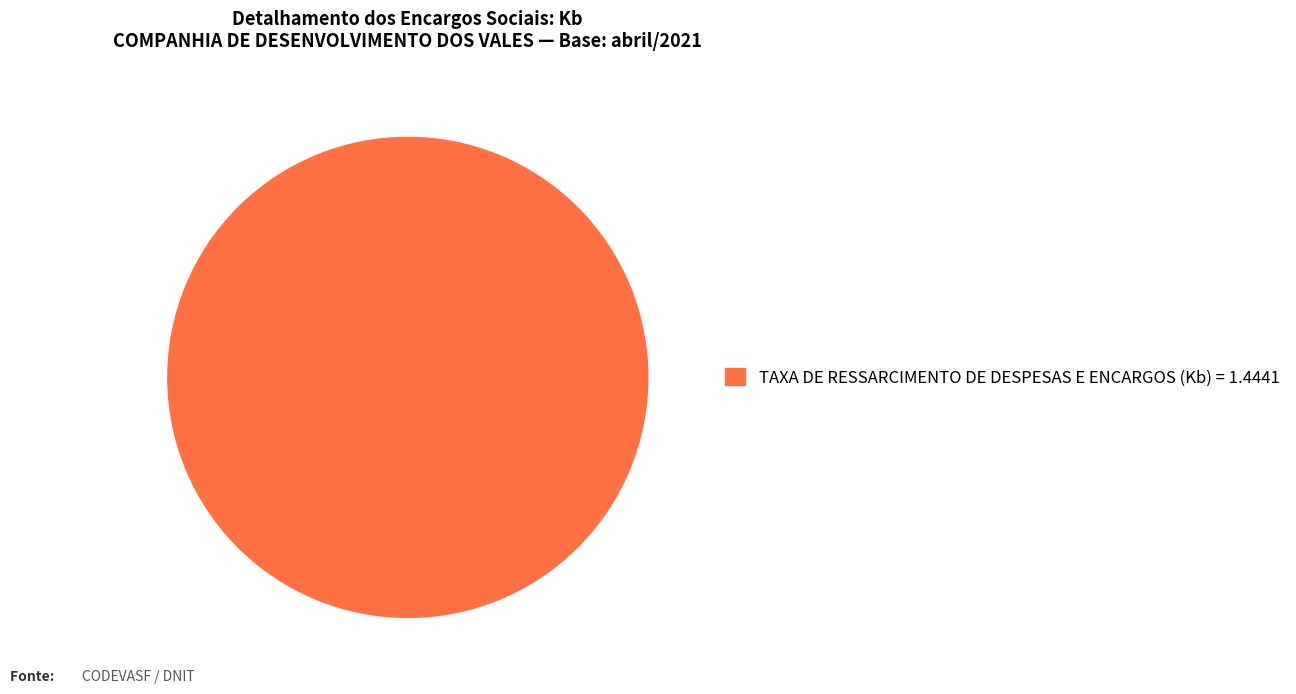

Is there a majority slice in this chart?

Yes